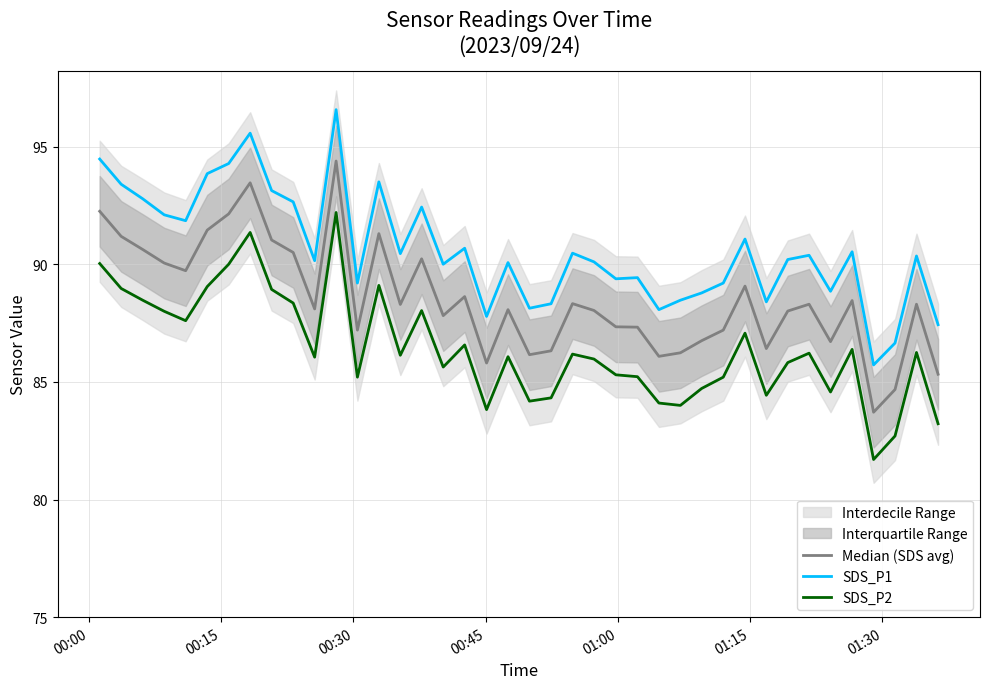

What is the sum of all SDS_P1 values?

3624.8